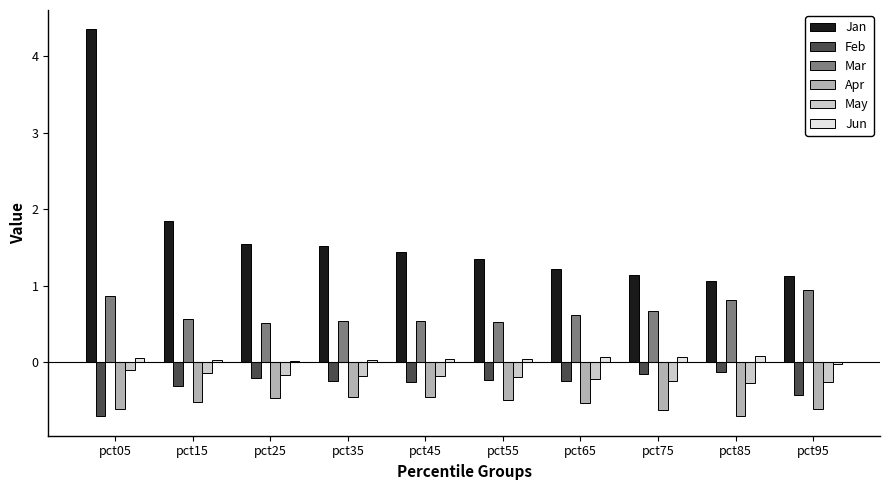

Which series changed the most between pct05 and pct75?

Jan